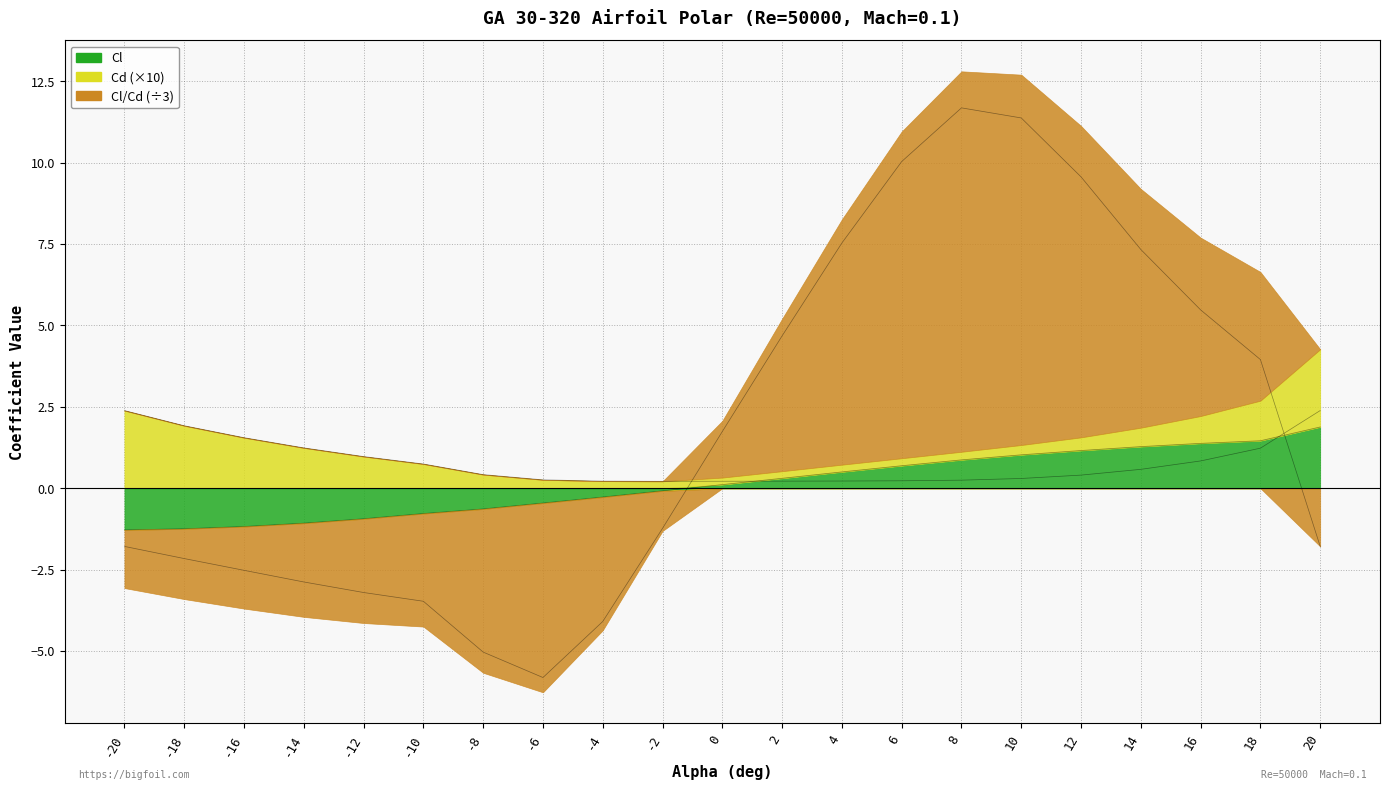

Does the chart have visible grid lines?

Yes